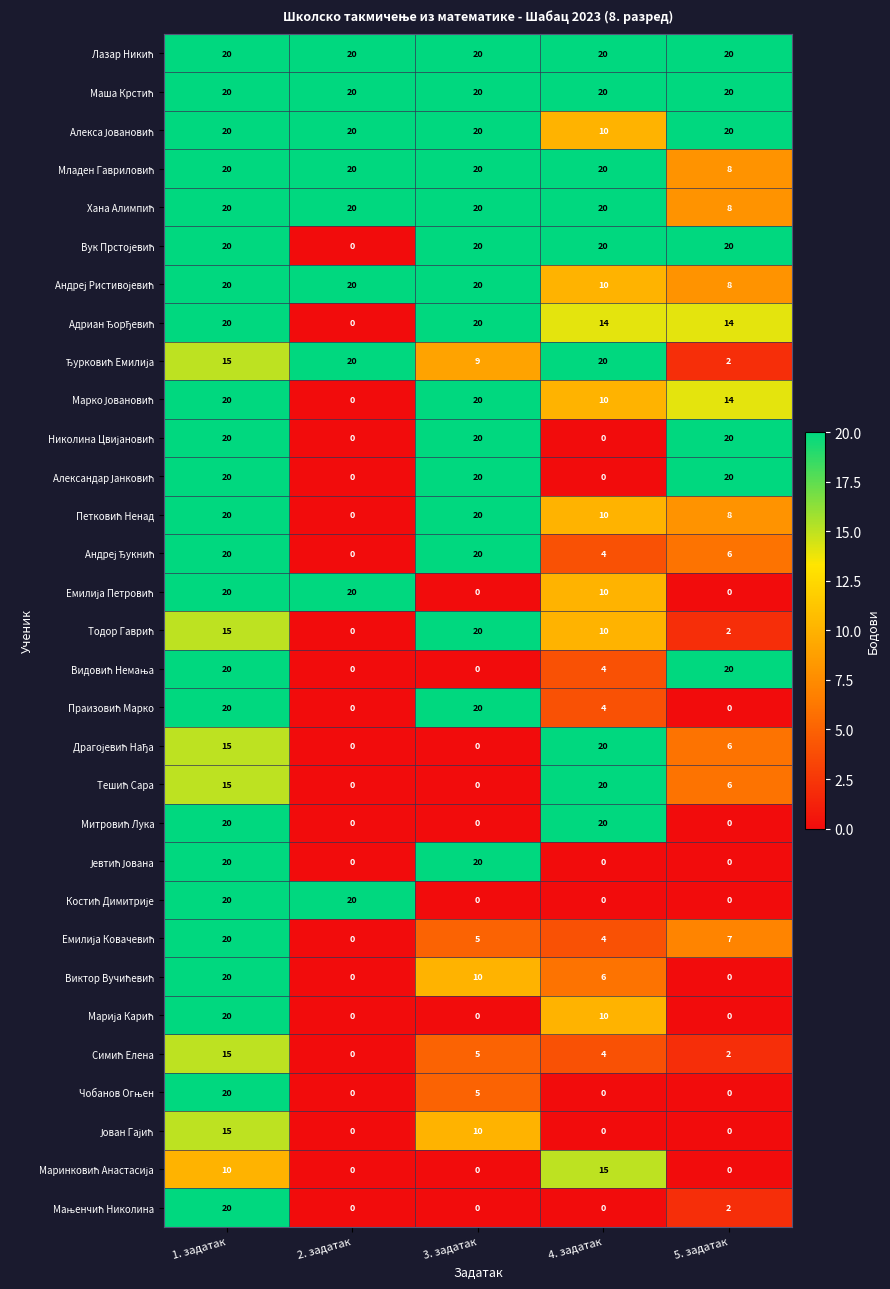

What is the spread (max minus min) of values at 1. задатак?

10